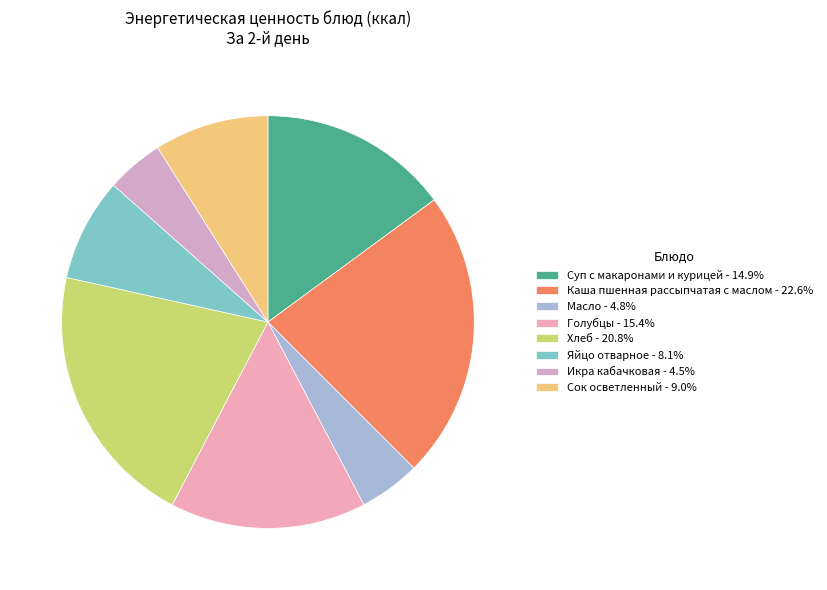

Does any single category account for the majority?

No